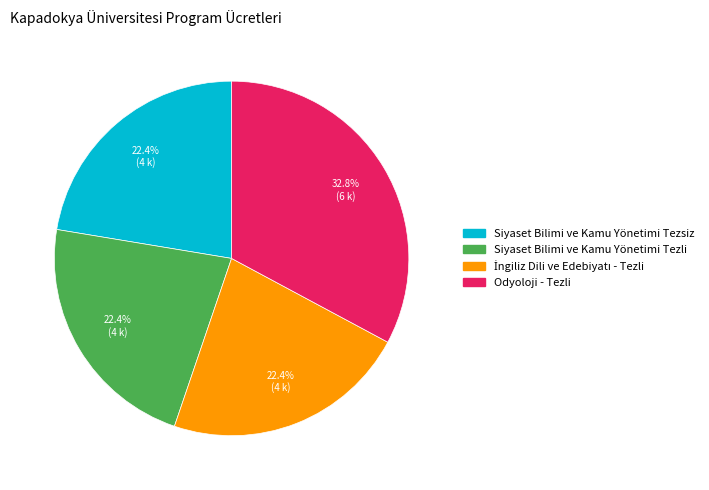

What percentage is NOT represented by Siyaset Bilimi ve Kamu Yönetimi Tezsiz?

77.6%